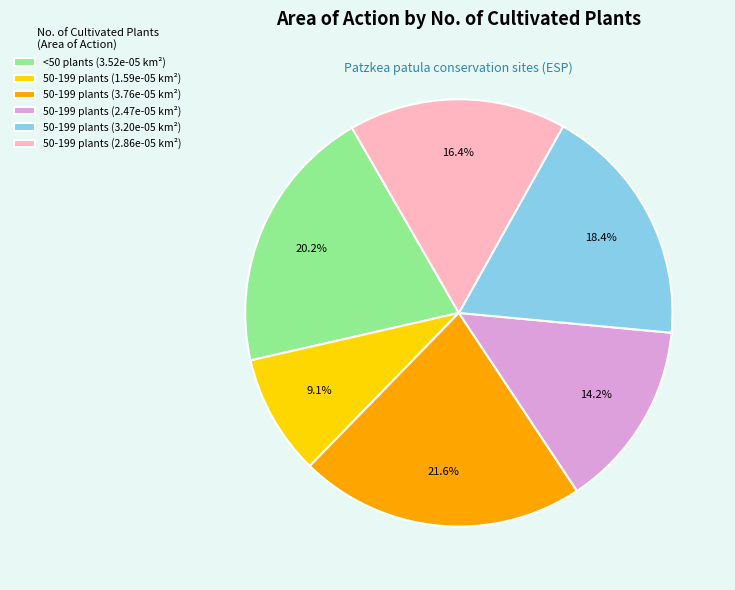

Count the number of slices in the pie.

6